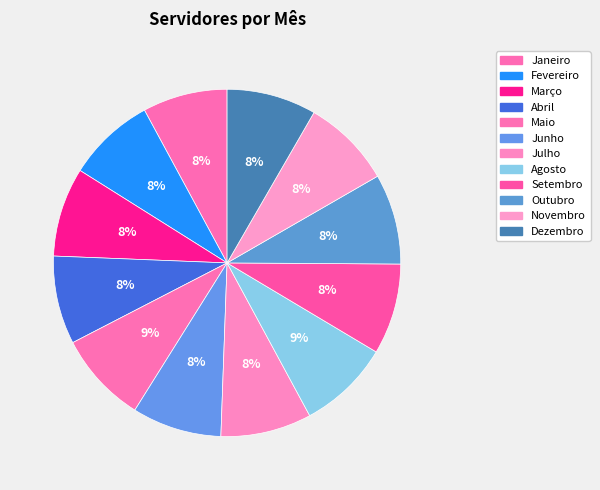

Is it true that Agosto is 9% of the pie?

True